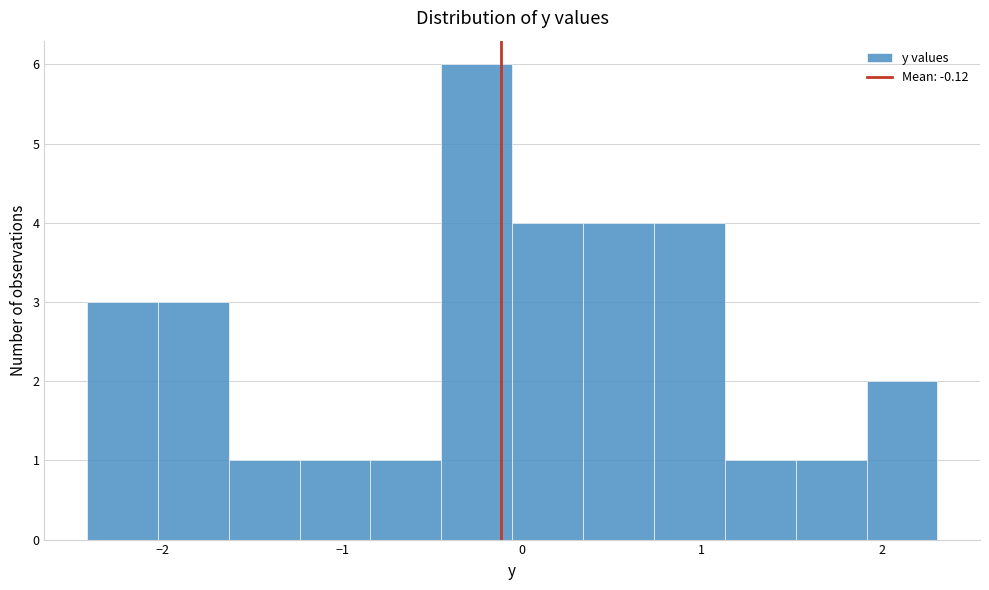

Read against the x-axis, roughly where is the centre of the tallest bar?

-0.3